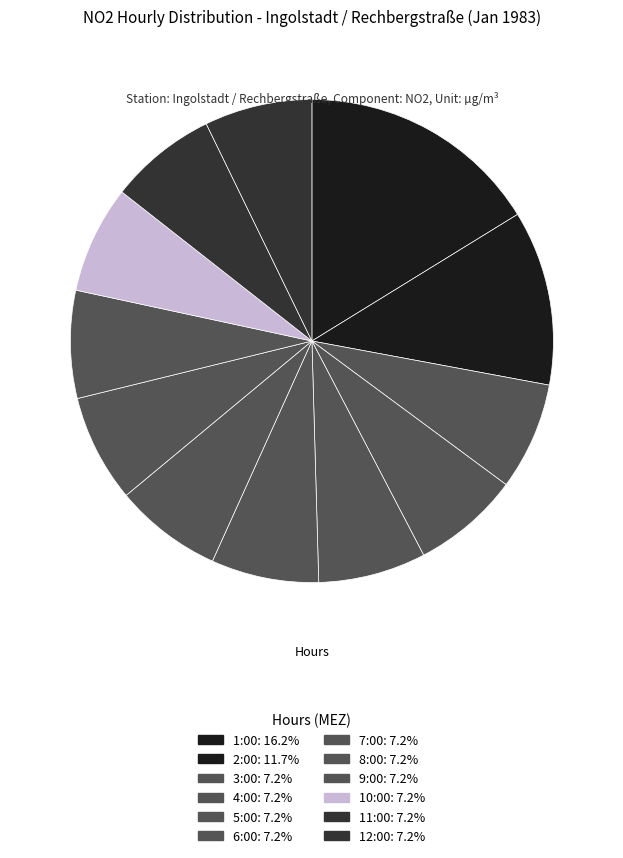

True or false: 2:00 accounts for 12% of the total.

True